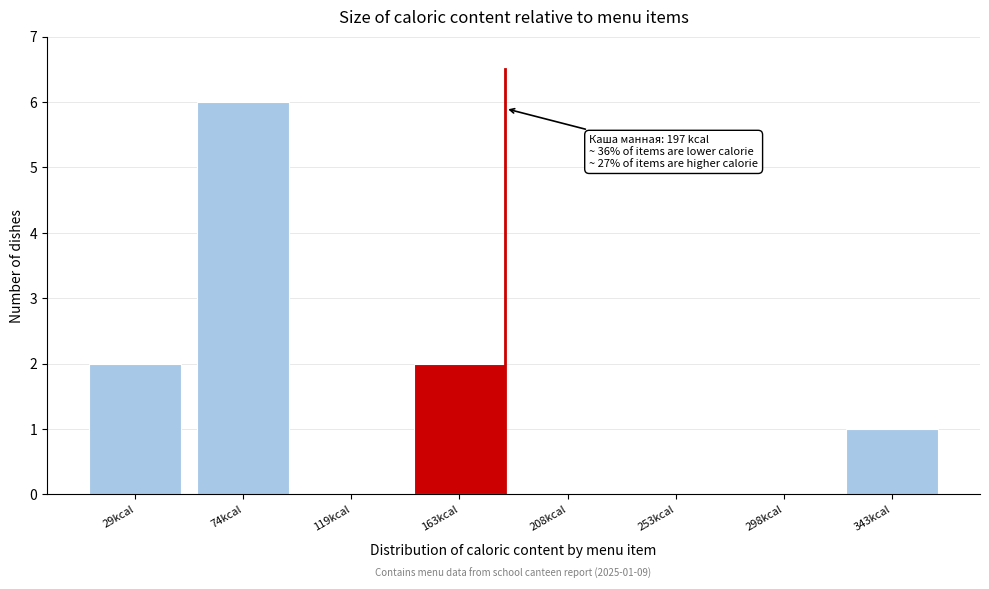

Reading right to left, what are all the values shown in this chart?

343kcal=1	298kcal=0	253kcal=0	208kcal=0	163kcal=2	119kcal=0	74kcal=6	29kcal=2